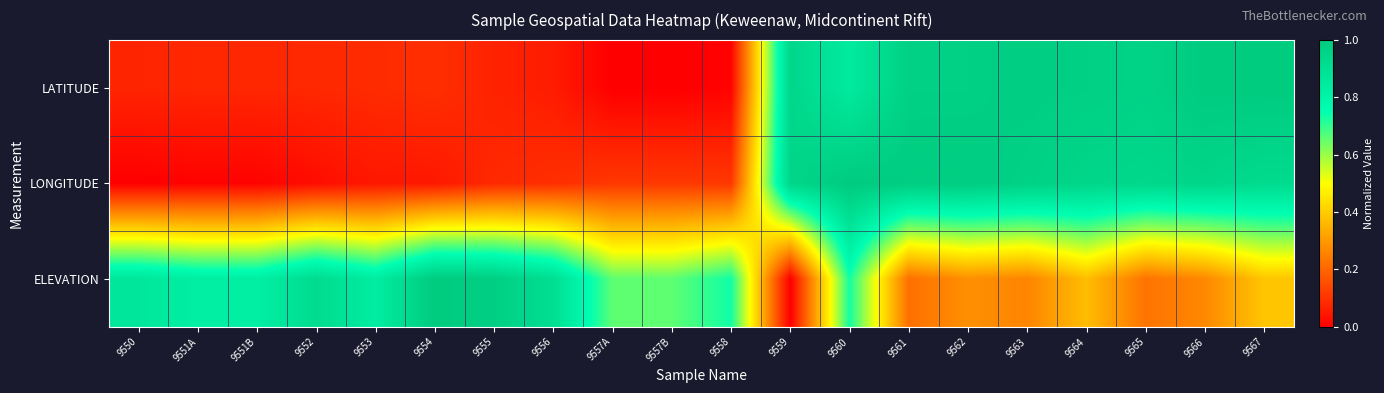

Is the value of ELEVATION at 9557A greater than the value of LATITUDE at 9559?

No